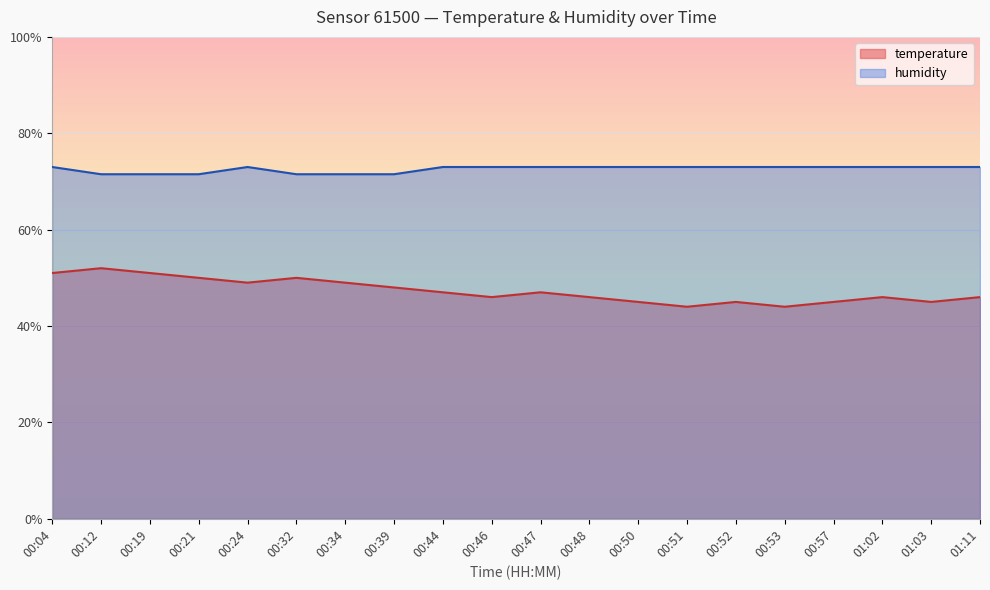

What is the value of the temperature point at the 9th from the left?

47.0